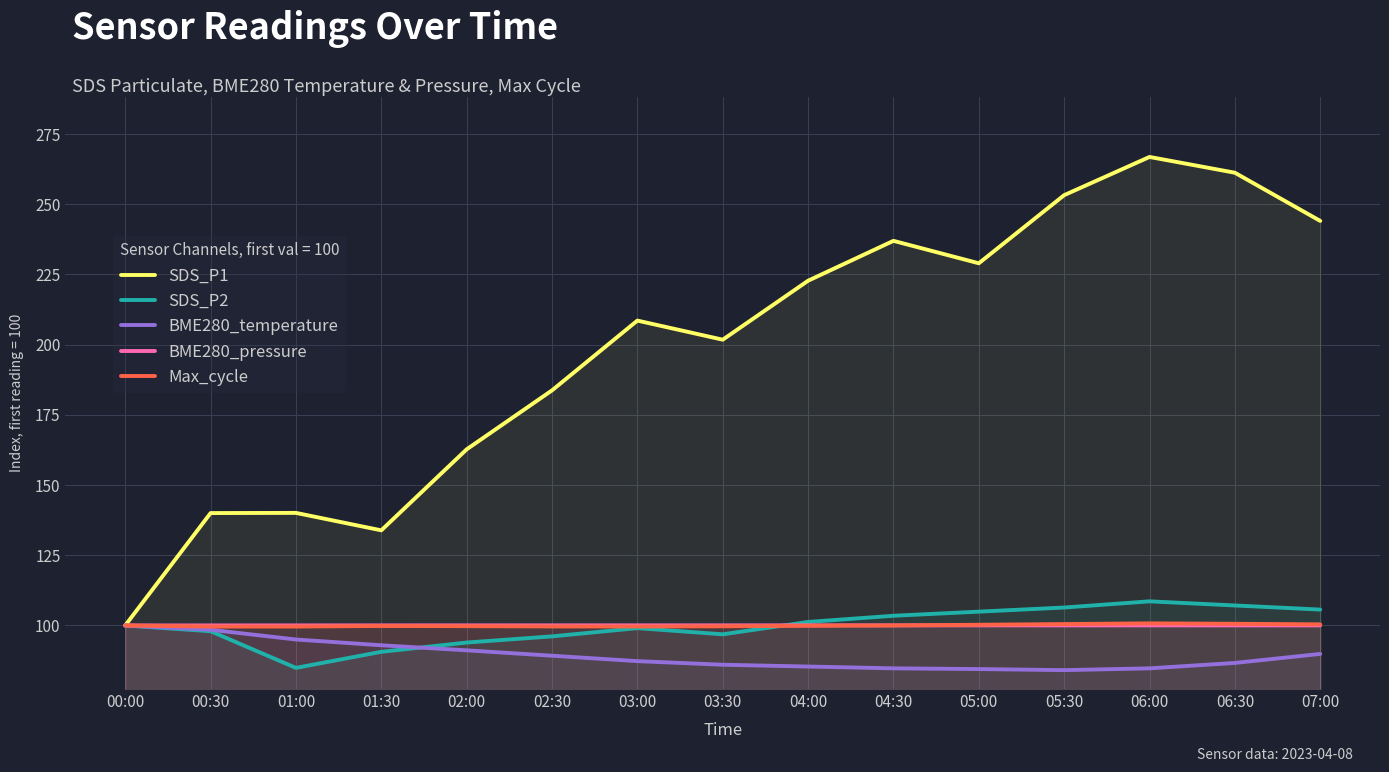

Between 06:00 and 00:30, which is larger?

06:00